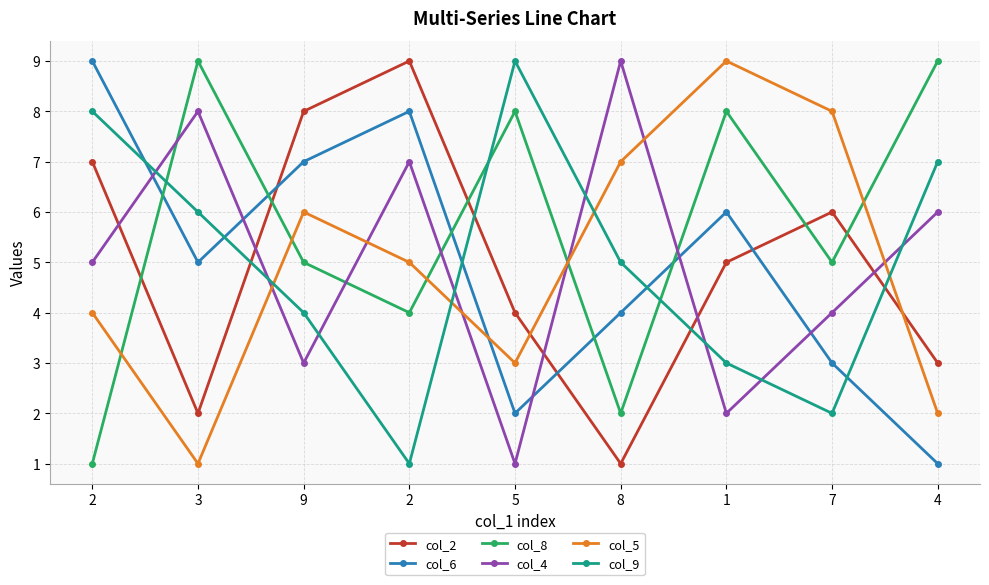

How many lines are shown in the chart?

6